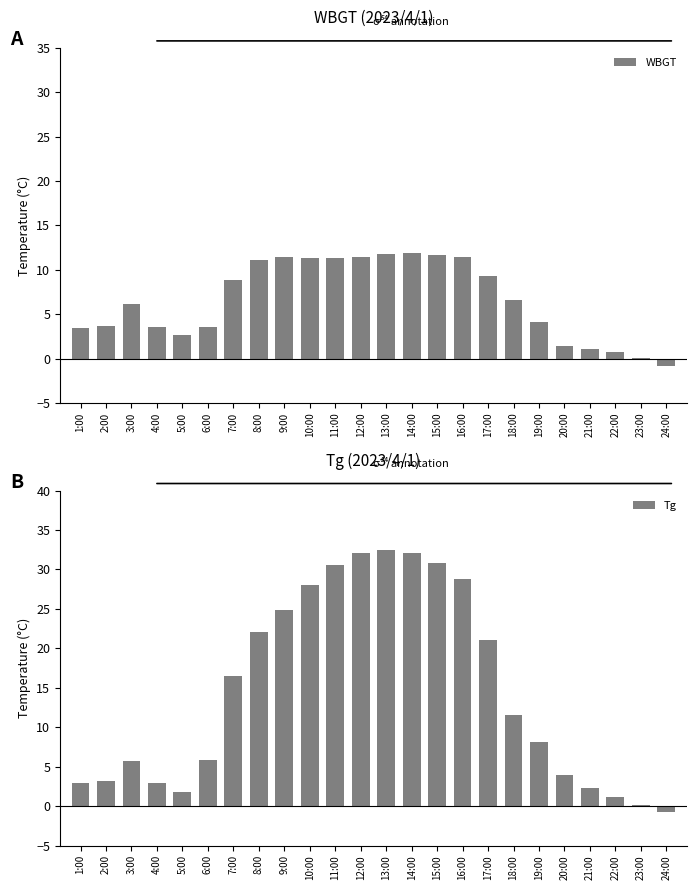

How many values in WBGT are below zero?

1